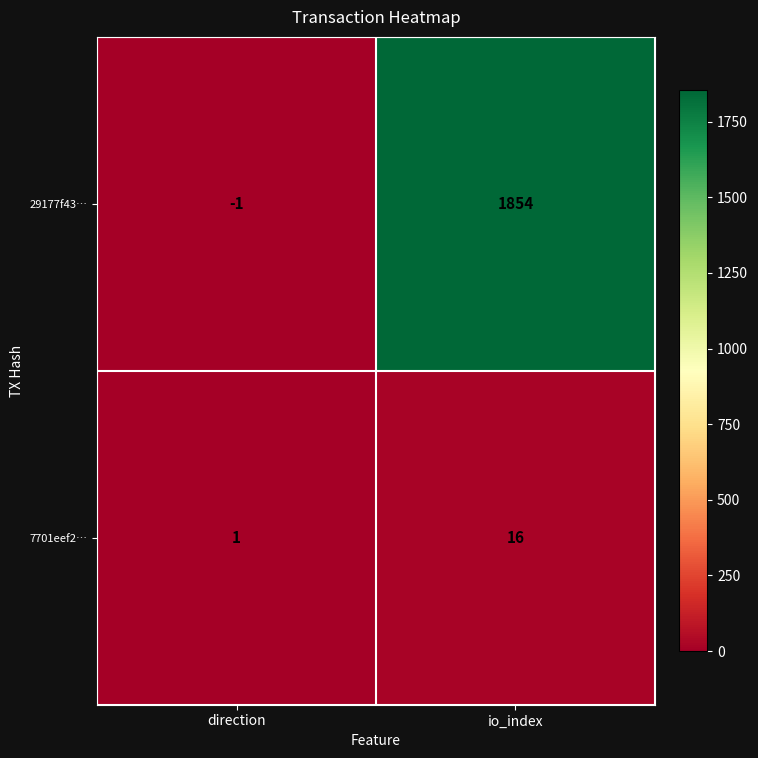

At which category is the sum across all series the highest?

io_index